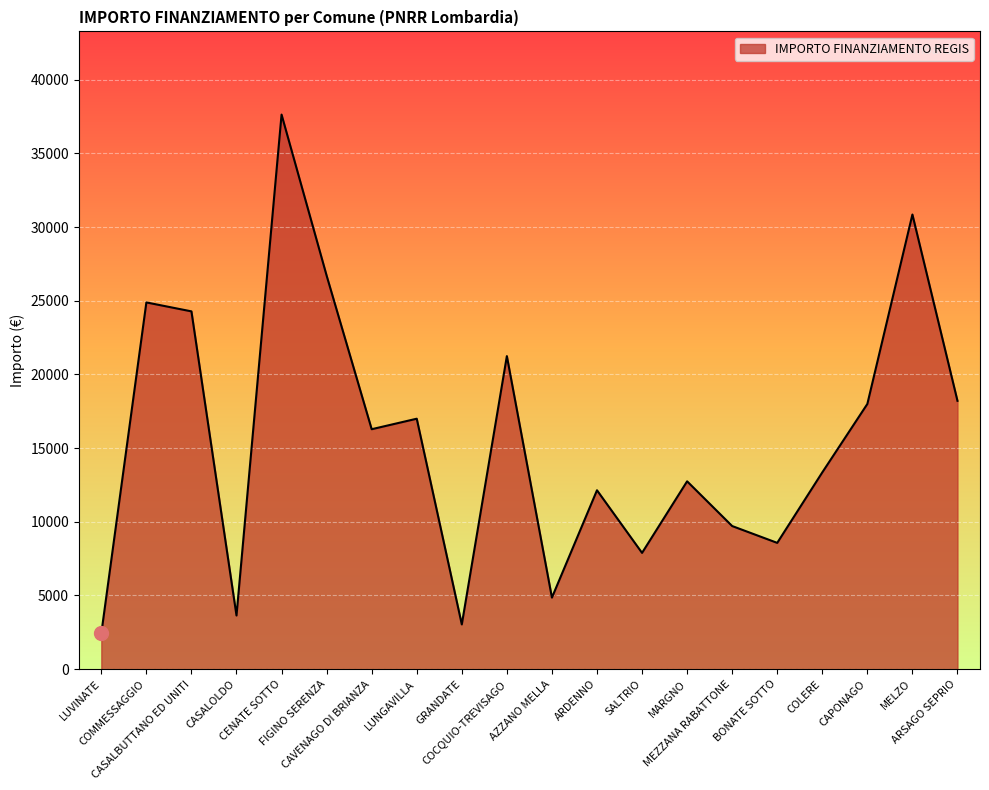

At which category does the chart reach its peak across all series?

CENATE SOTTO